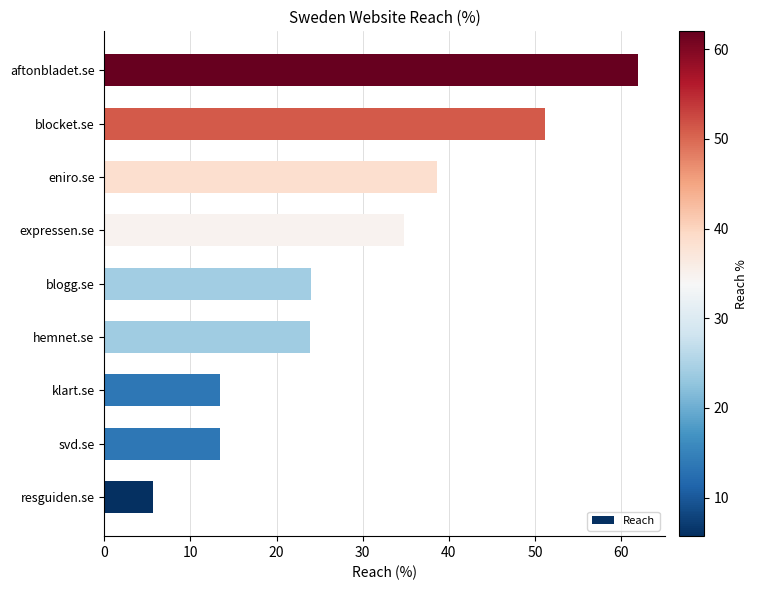

What is the sum of all values?

267.0